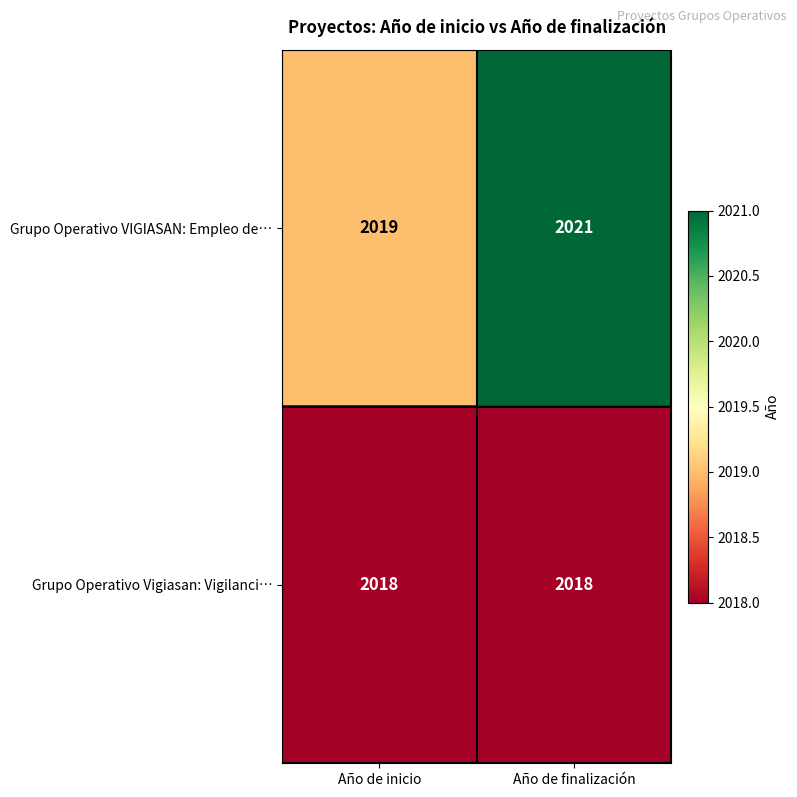

Which series has the largest total across all categories?

Grupo Operativo VIGIASAN: Empleo de…